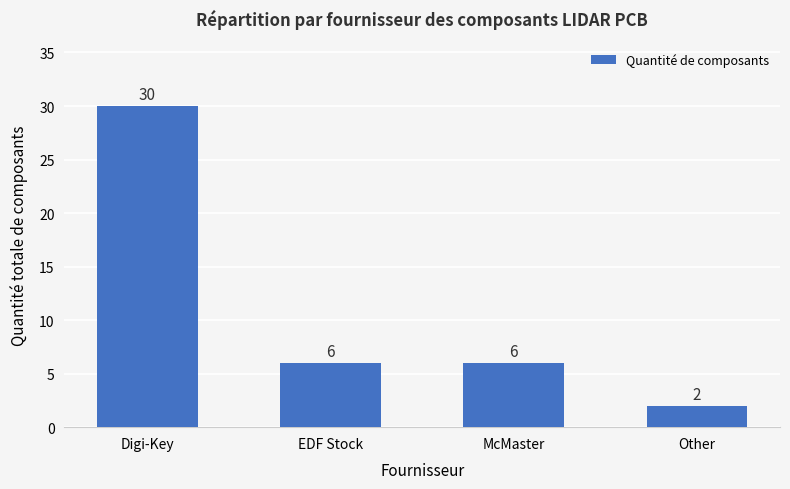

Which category has the lowest value across all series?

Other